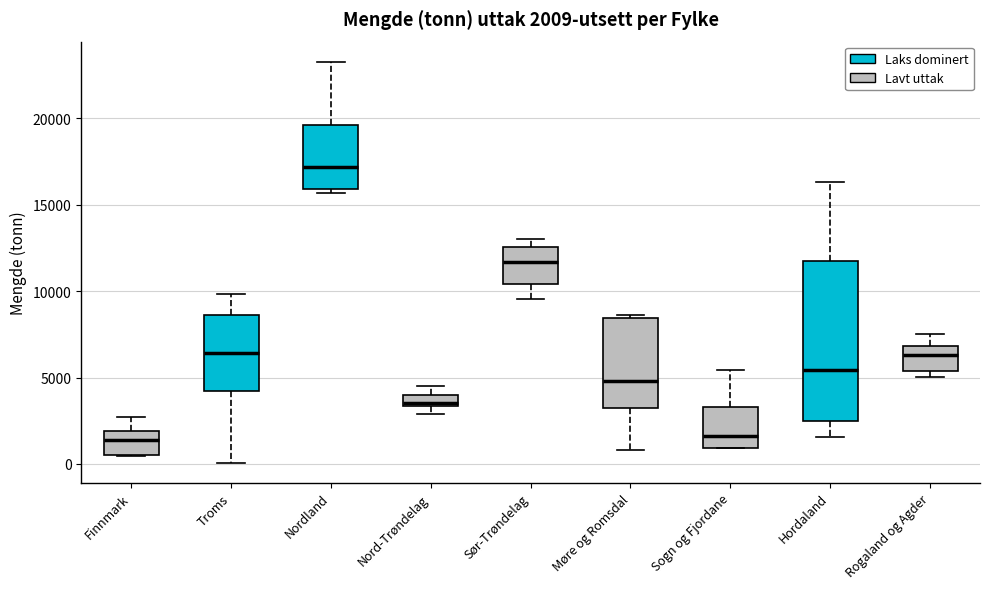

Comparing the boxes themselves (not the whiskers), which one is the tallest?

Hordaland